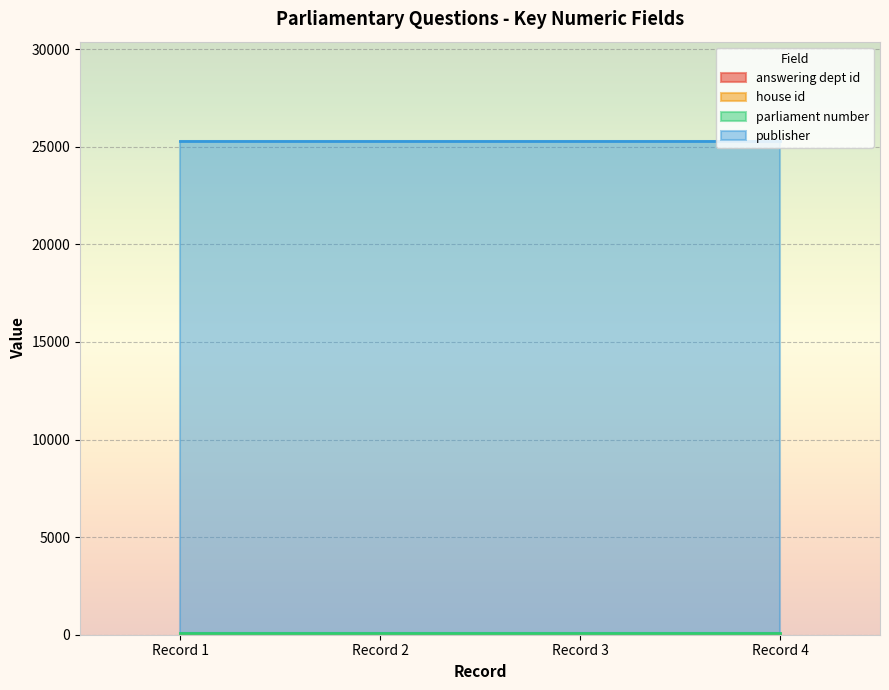

The parliament number series shows 28 at 2019-03-20. True or false?

False